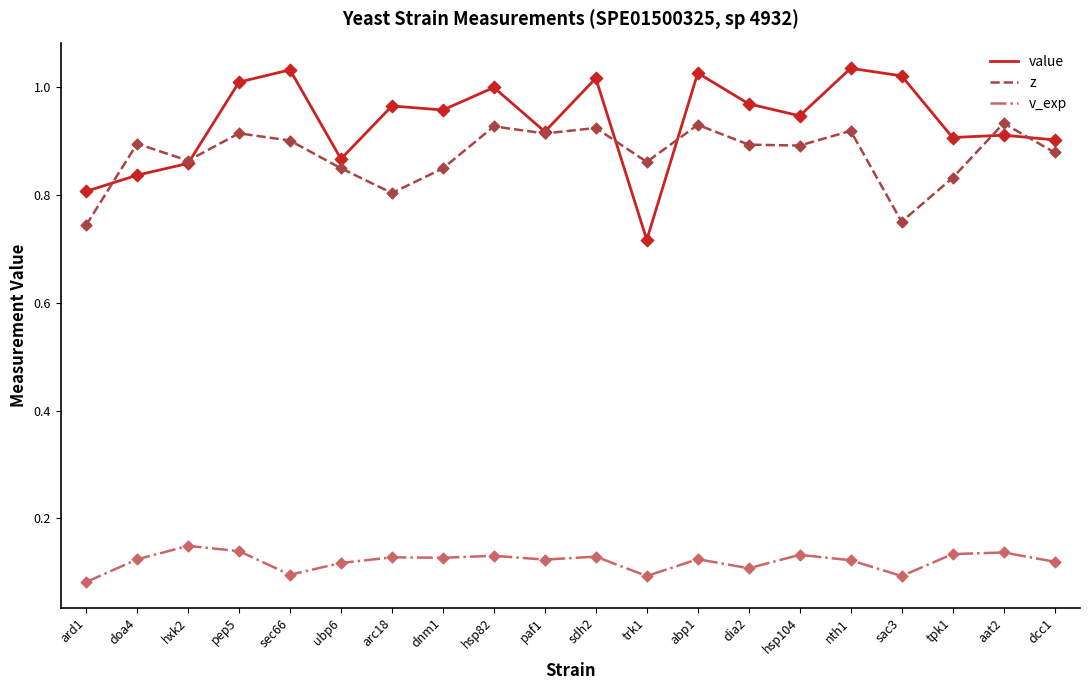

Which series has the largest total across all categories?

value